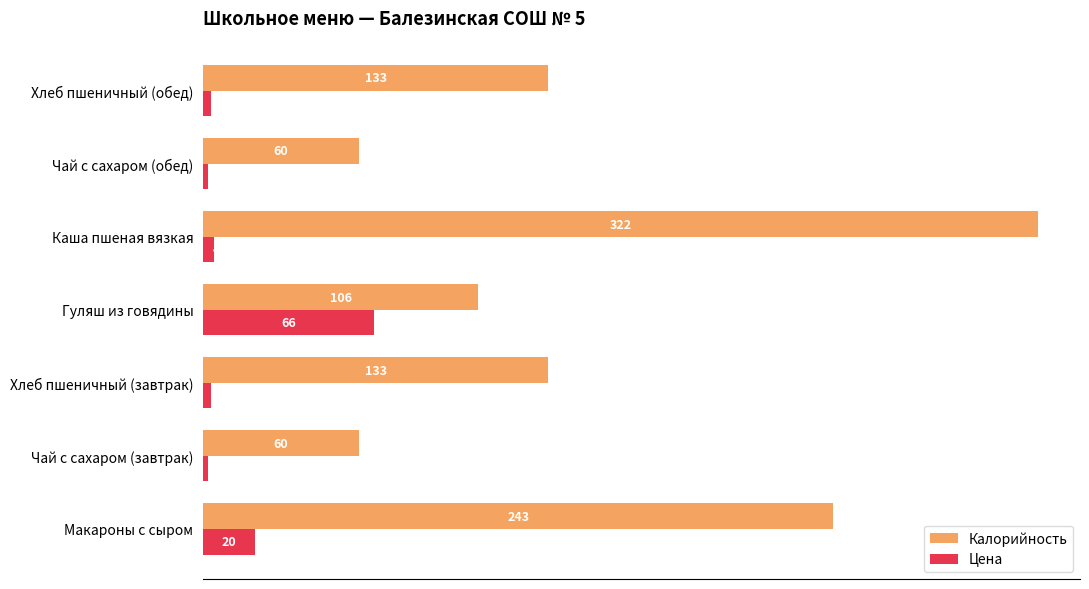

Rank the series by their average value, from lowest to highest.

Цена, Калорийность